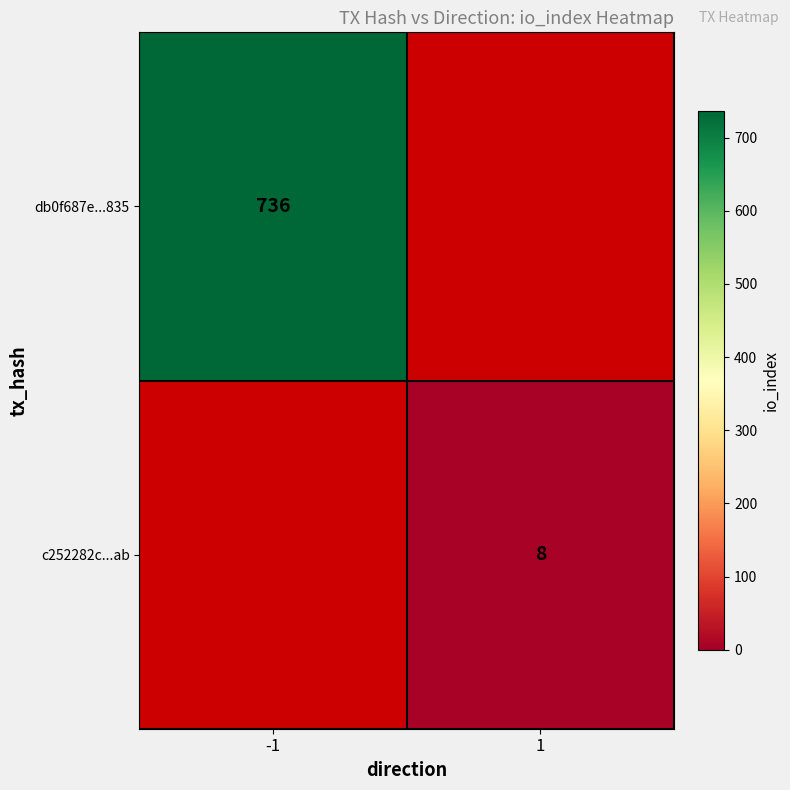

The c252282c...ab series shows 14 at 1. True or false?

False